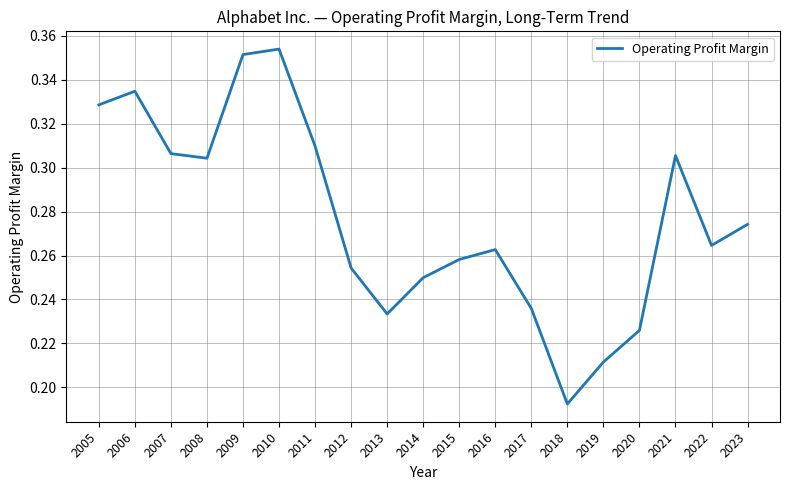

Where is the data nearest to the value 0?

2018